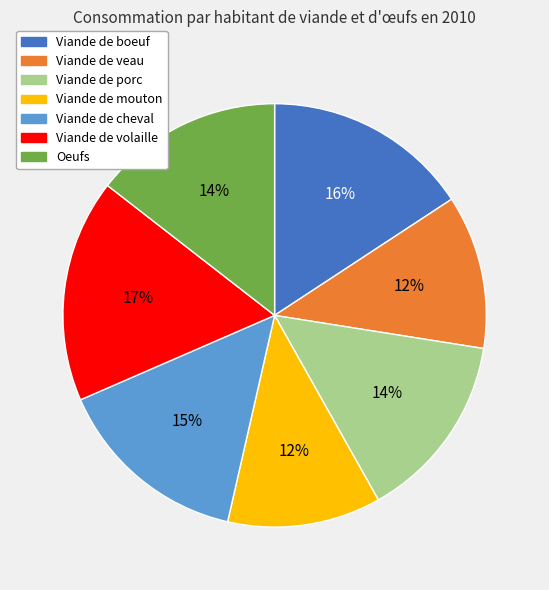

To the nearest percent, what is the difference between the largest and smallest slice percentages?

5%